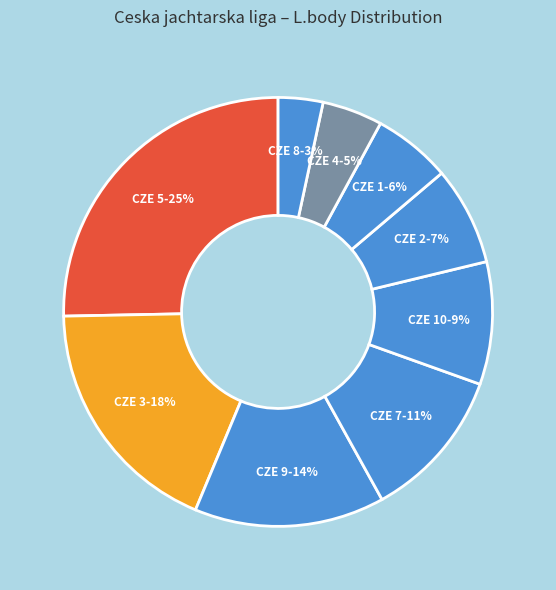

Rank the categories by value from lowest to highest.

CZE 8, CZE 4, CZE 1, CZE 2, CZE 10, CZE 7, CZE 9, CZE 3, CZE 5